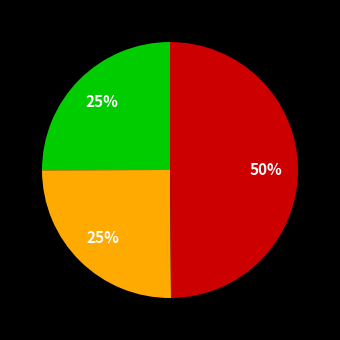

To the nearest percent, what is the difference between the largest and smallest slice percentages?

25%